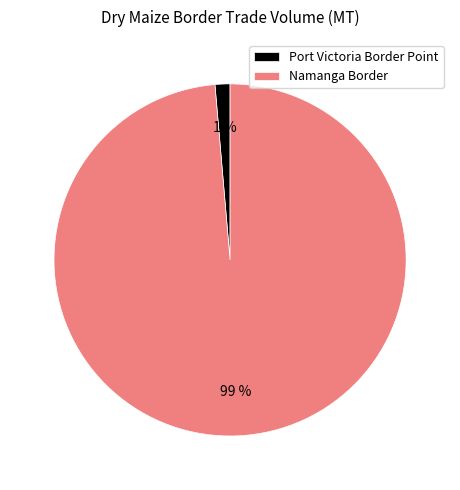

Which slice is the largest?

Namanga Border